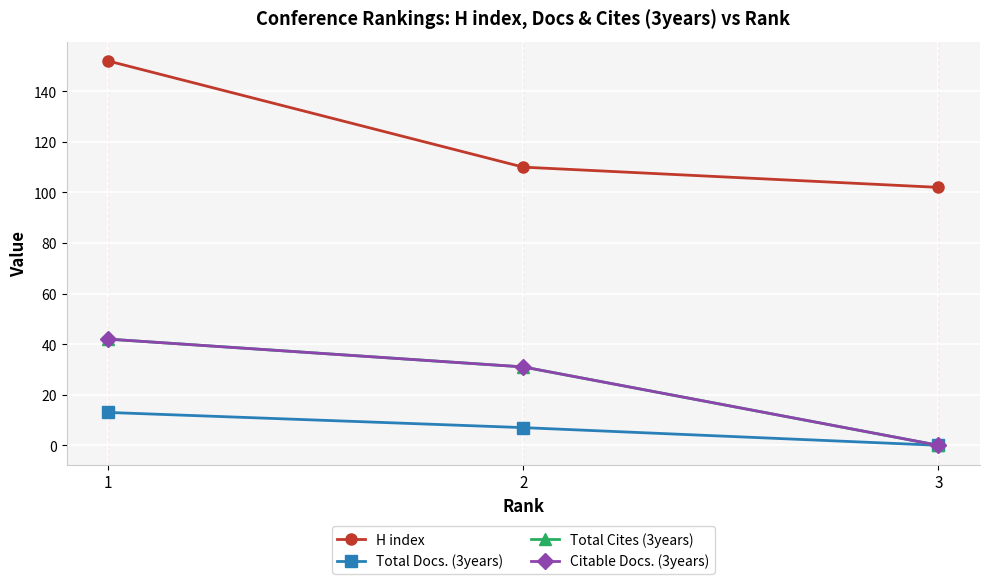

The value of Total Cites (3years) at 1 is 13. True or false?

False